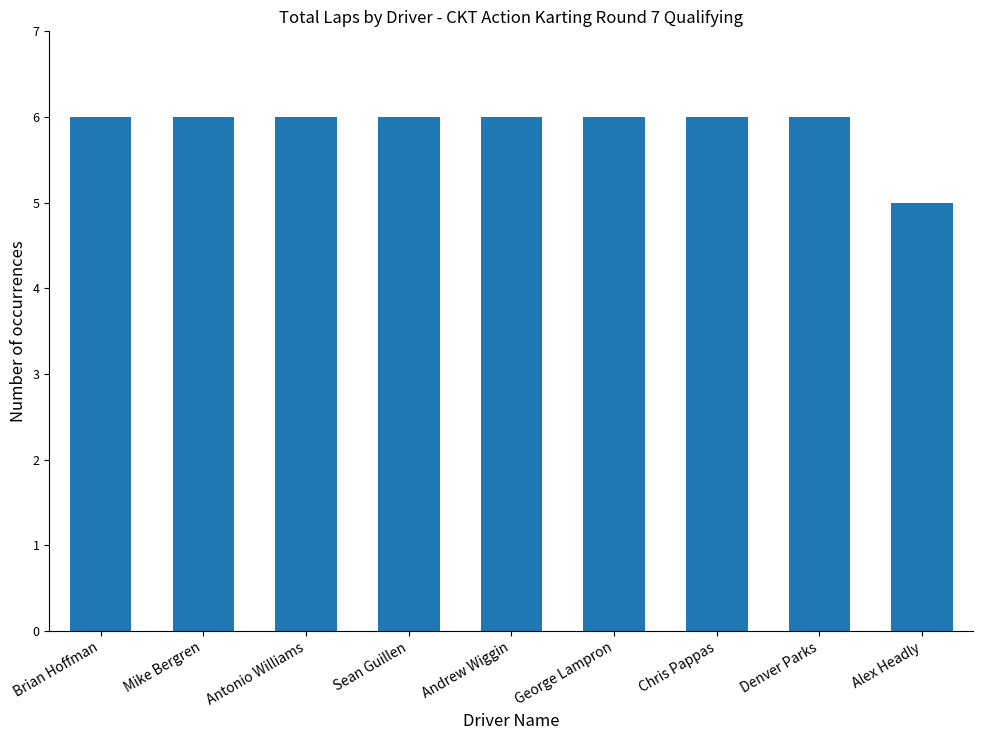

Reading left to right, extract all data points from this chart.

6	6	6	6	6	6	6	6	5